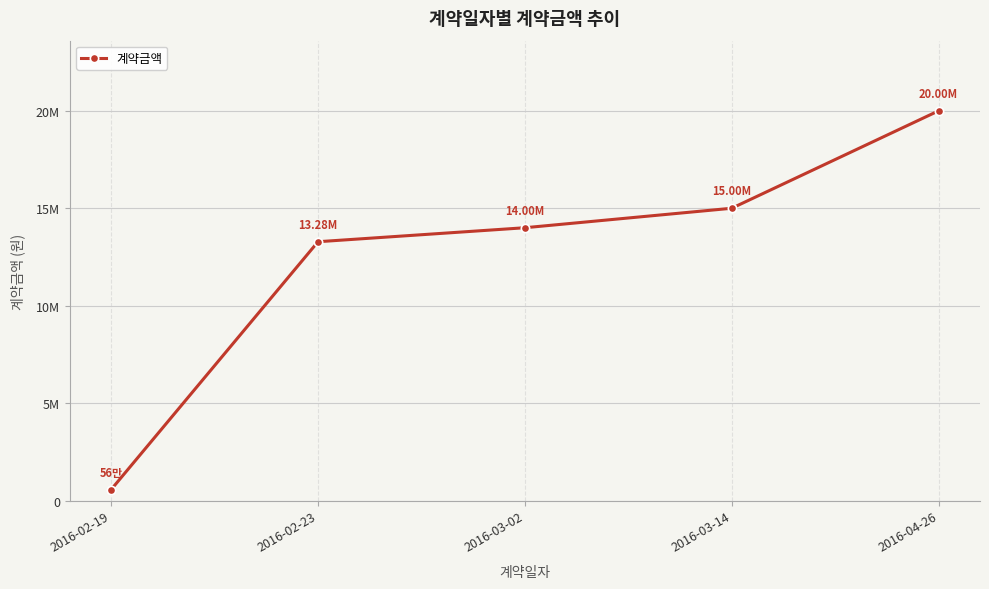

Which label corresponds to the smallest value in the chart?

2016-02-19